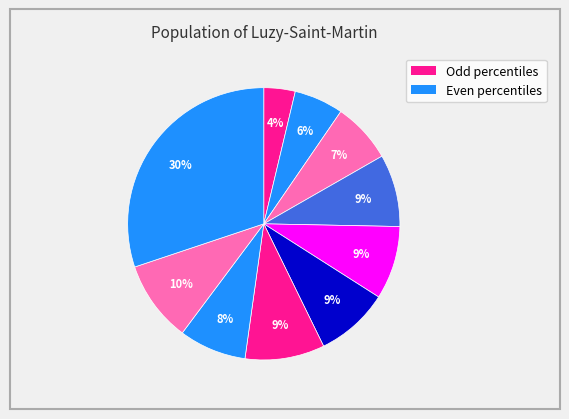

How many slices are in this pie chart?

10